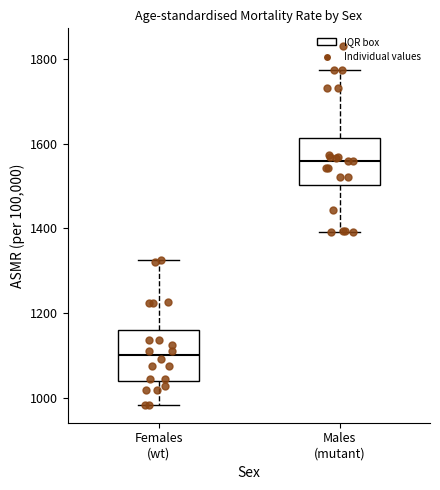

Where is the lower edge of the box for Females (wt) on the y-axis? The values are not printed on the chart, so give them approximately, as read against the axis.

1040